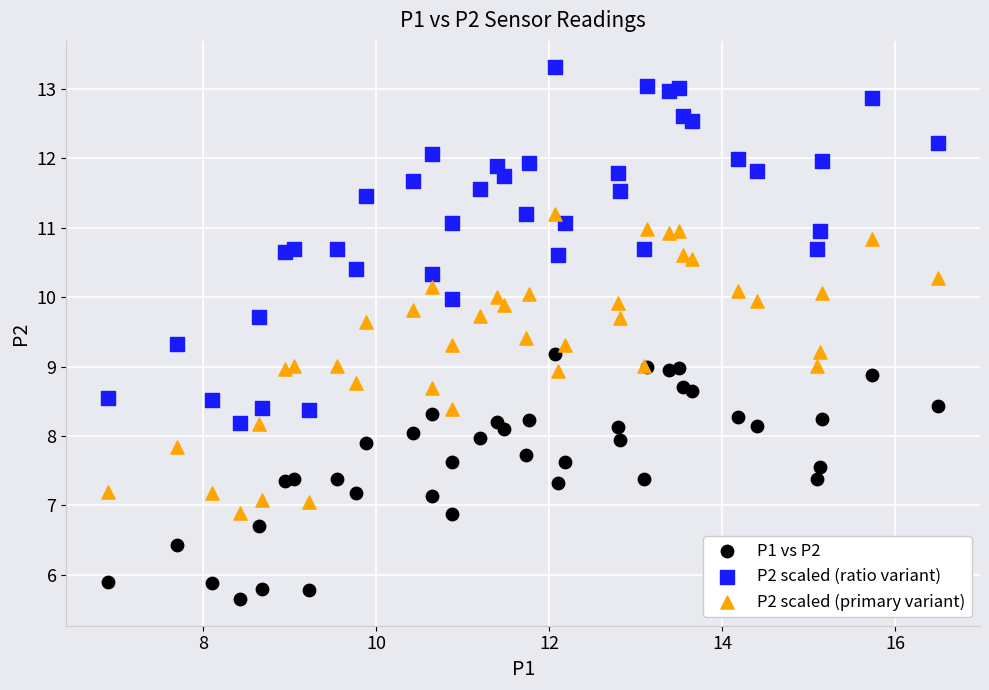

What are all the series names shown in the legend?

P1 vs P2, P2 scaled (ratio variant), P2 scaled (primary variant)